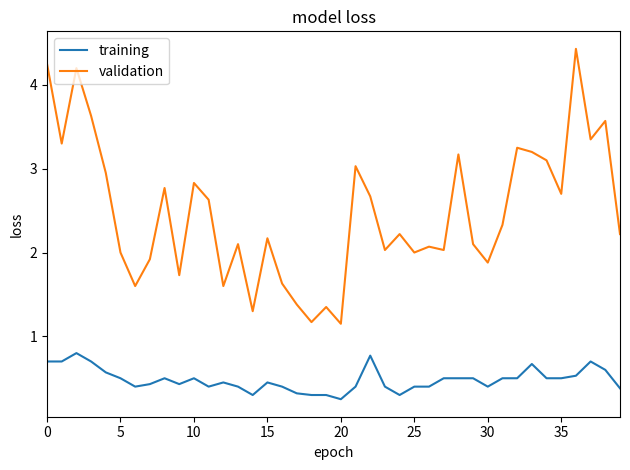

True or false: validation and training cross at least once.

False